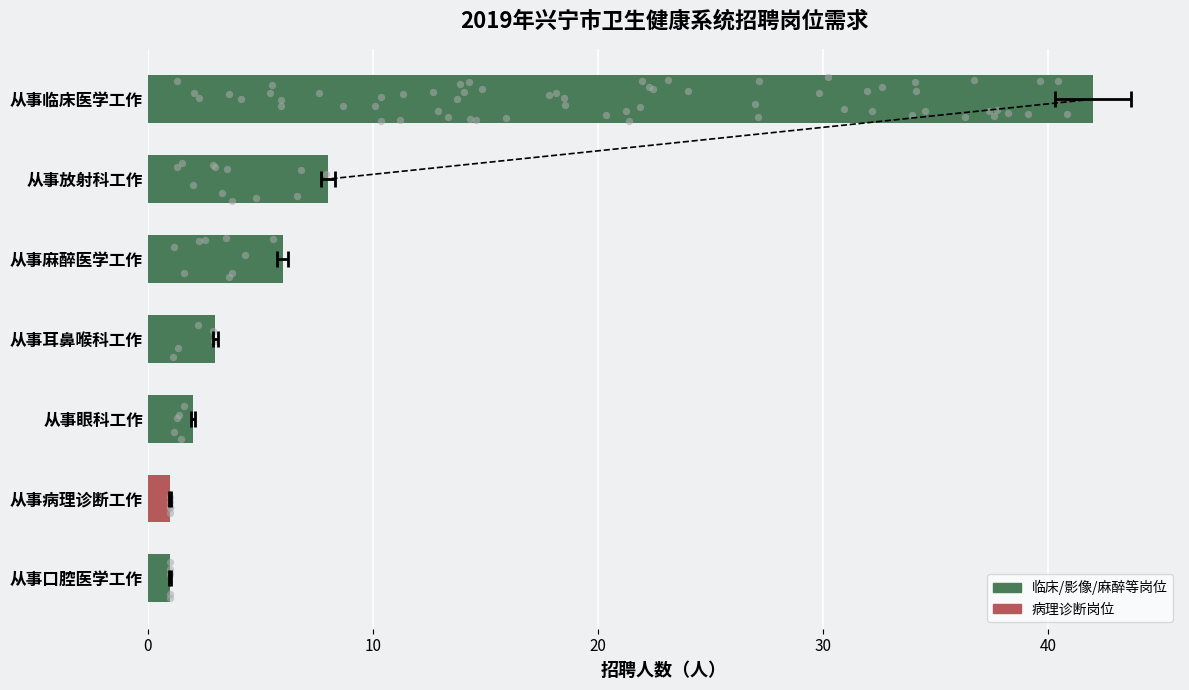

Which has a higher value, 从事病理诊断工作 or 从事放射科工作?

从事放射科工作